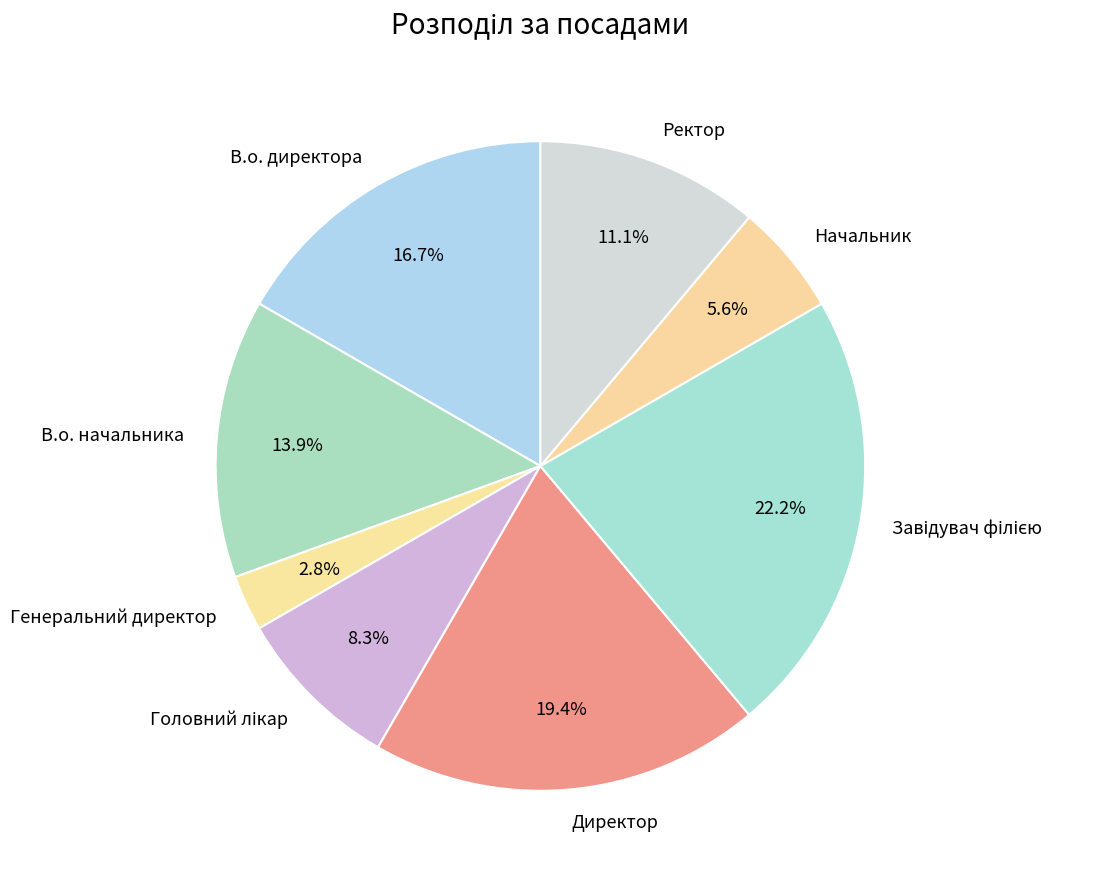

What percentage is NOT represented by Генеральний директор?

97.2%